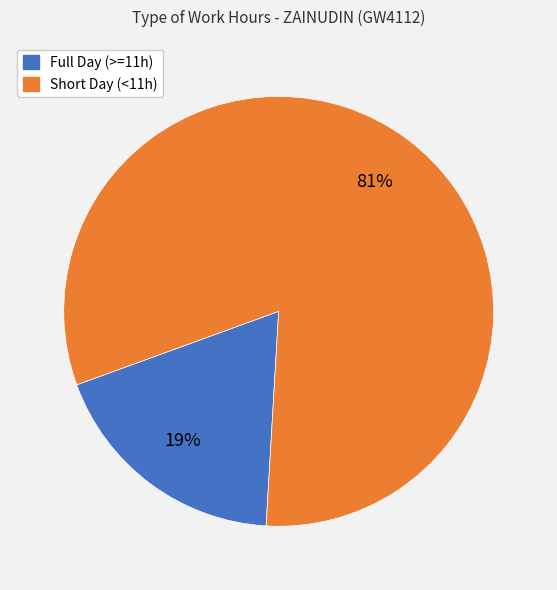

To the nearest percent, what is the average slice percentage?

50%